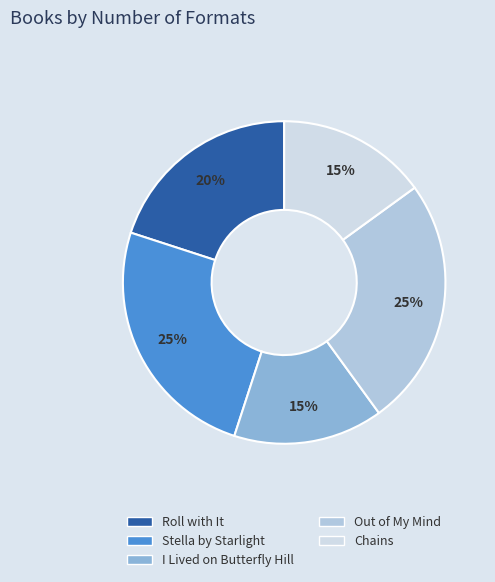

Which category has the smallest portion of the pie?

I Lived on Butterfly Hill